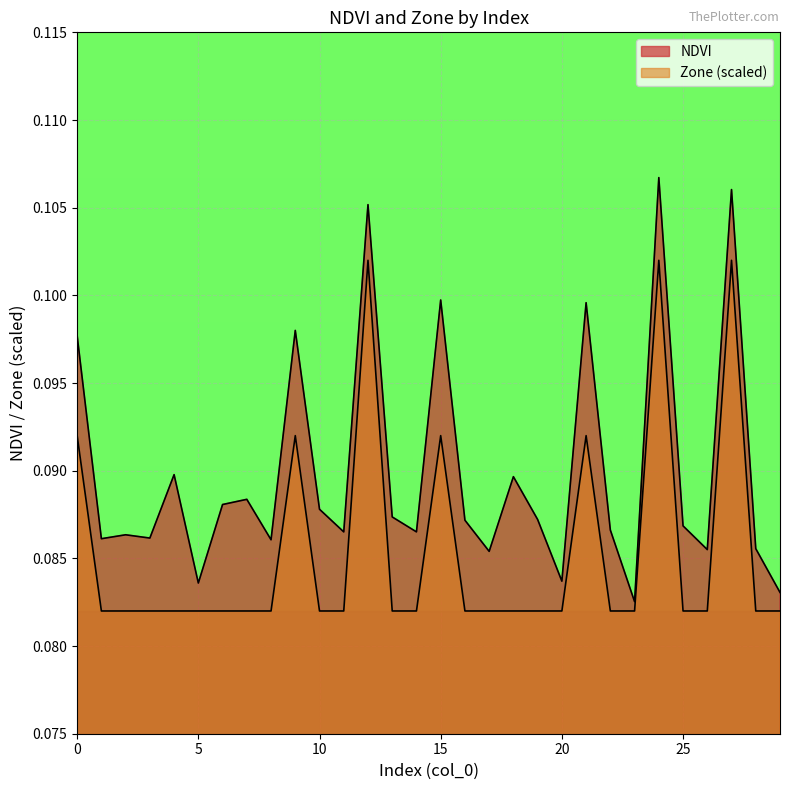

Reading left to right, what are all the values shown in this chart?

NDVI: 0.1	0.1	0.1	0.1	0.1	0.1	0.1	0.1	0.1	0.1	0.1	0.1	0.1	0.1	0.1	0.1	0.1	0.1	0.1	0.1	0.1	0.1	0.1	0.1	0.1	0.1	0.1	0.1	0.1	0.1
Zone: 0.1	0.1	0.1	0.1	0.1	0.1	0.1	0.1	0.1	0.1	0.1	0.1	0.1	0.1	0.1	0.1	0.1	0.1	0.1	0.1	0.1	0.1	0.1	0.1	0.1	0.1	0.1	0.1	0.1	0.1